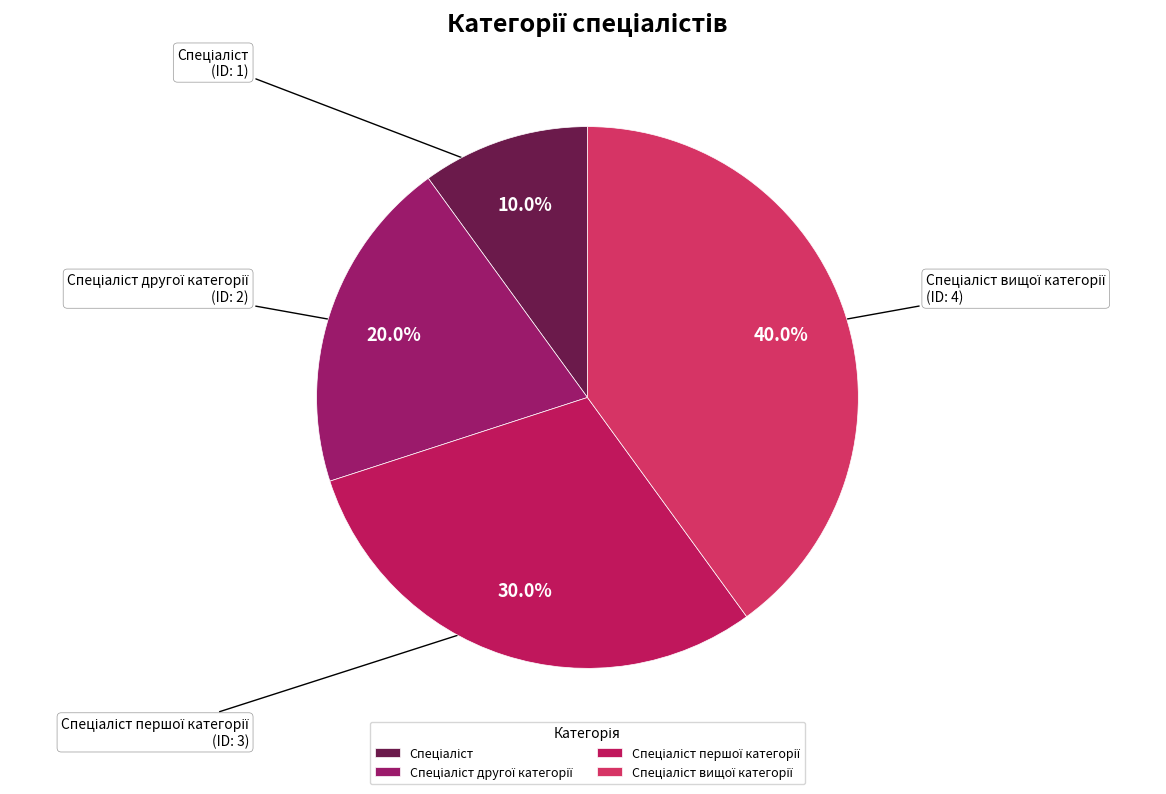

Does any single category account for the majority?

No